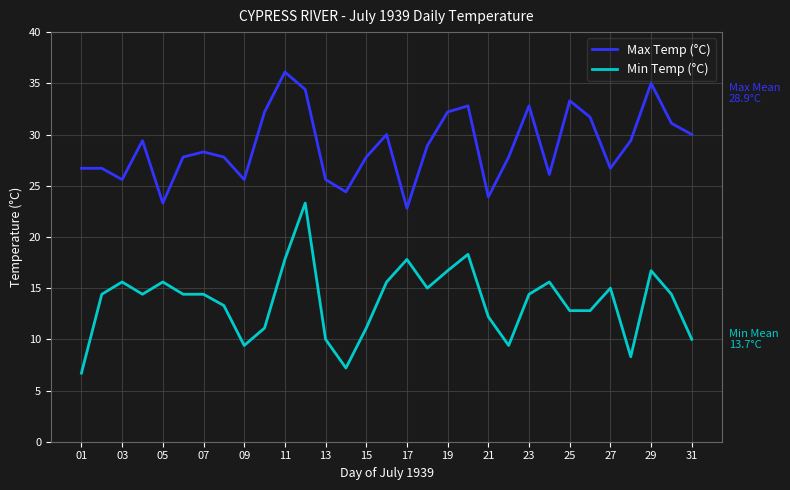

True or false: Min Temp (°C) has more than 1 interior local peaks.

True